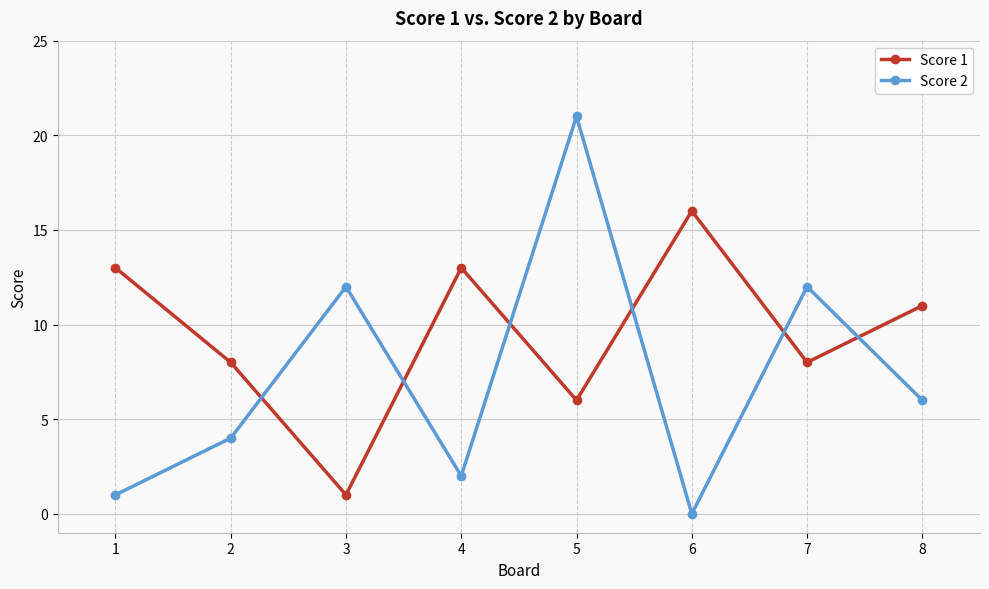

How many series are shown in this chart?

2